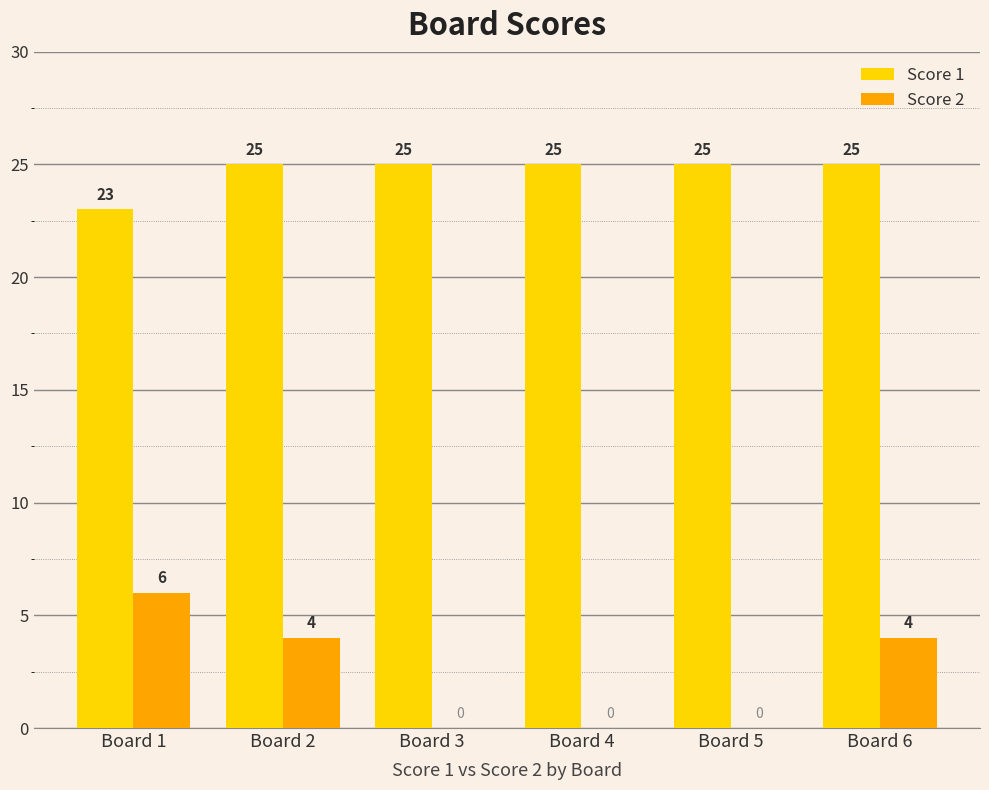

Between Board 1 and Board 5, which series saw the biggest shift?

Score 2